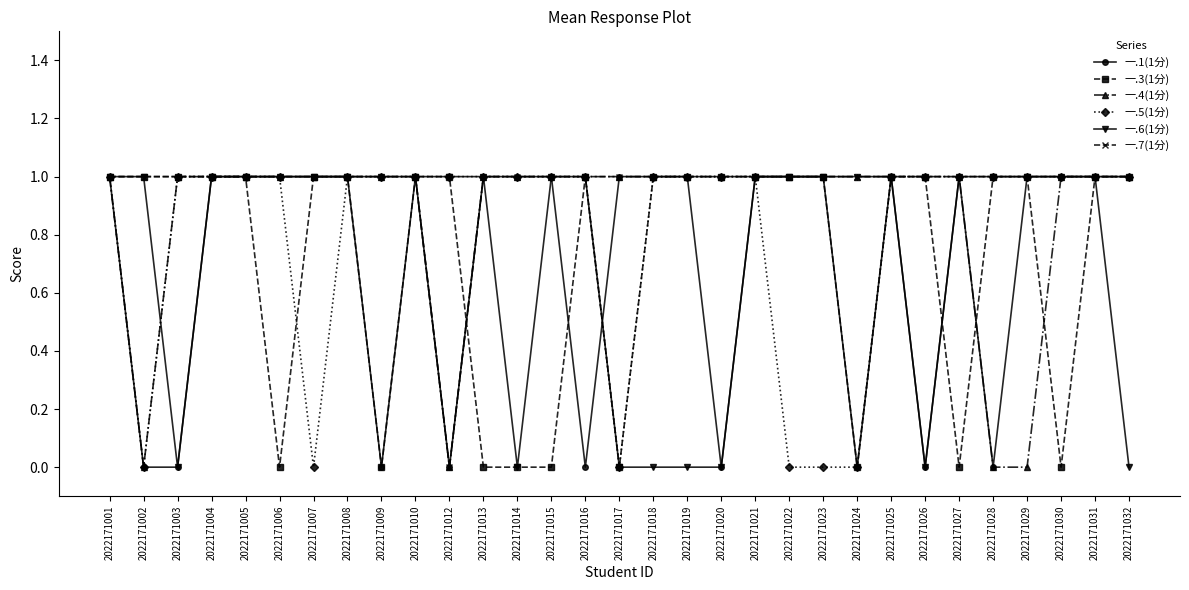

True or false: 一.3(1分) has more than 0 interior local peaks.

True